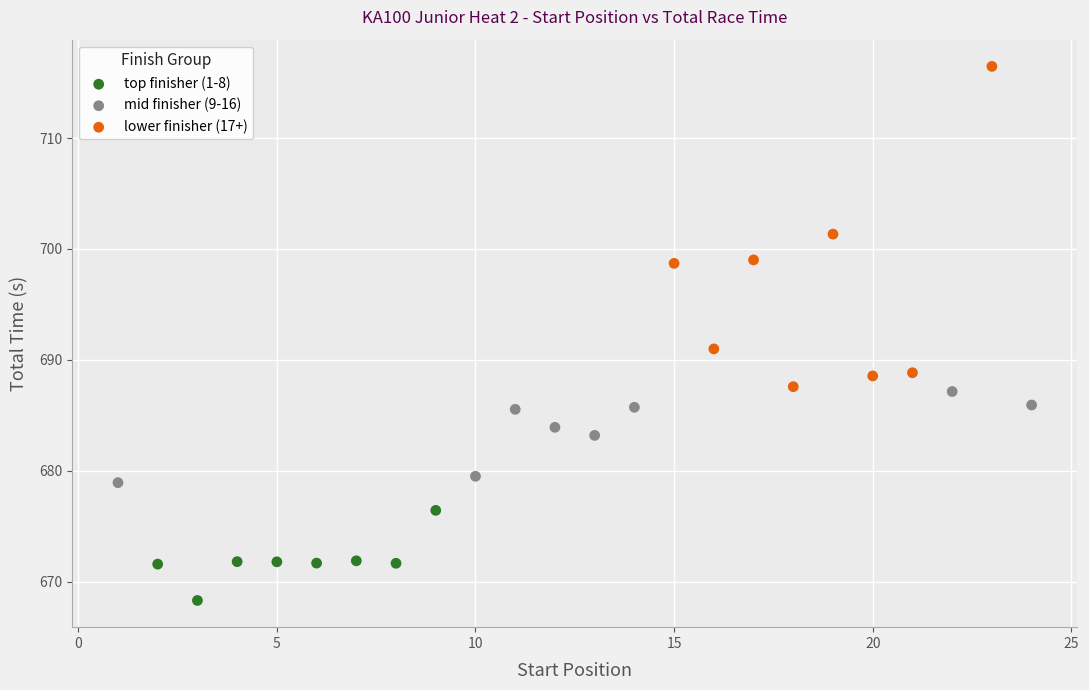

Which series has the largest Y range (max minus min)?

lower finisher (17+)